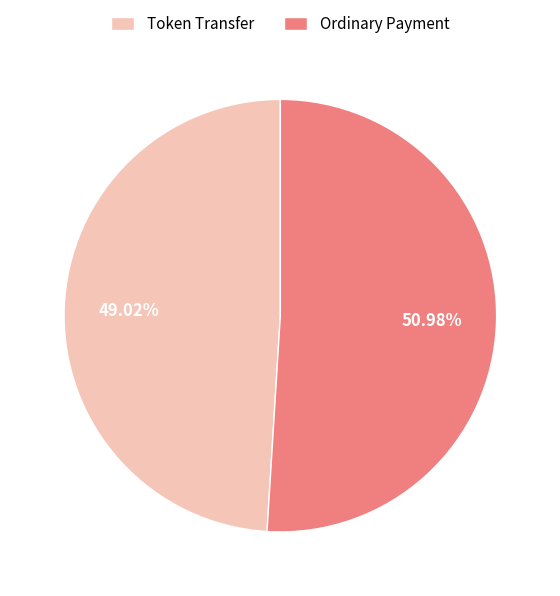

To the nearest percent, what is the difference between the largest and smallest slice percentages?

2%